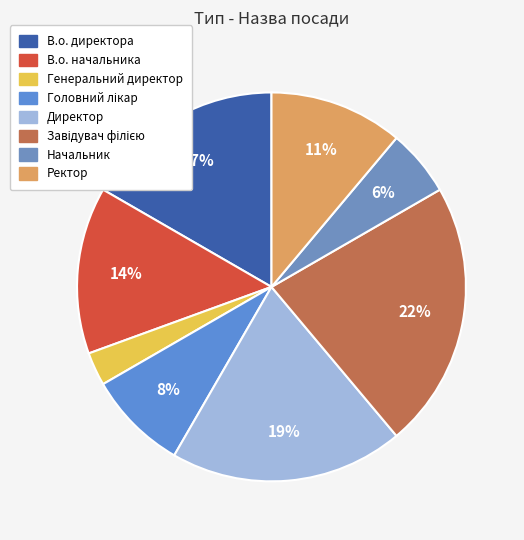

To the nearest percent, what percentage of the pie is В.о. начальника?

14%